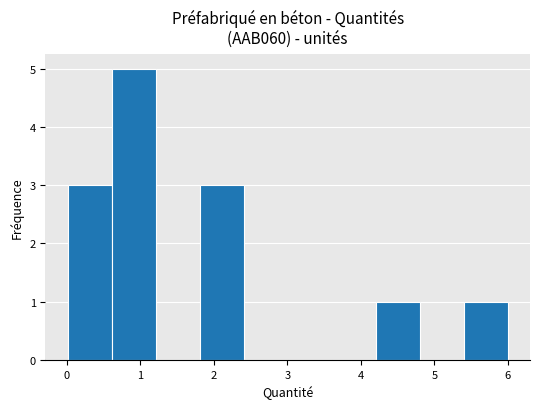

Reading left to right, list every bar in this chart as the range it spans on the x-axis followed by its height. Neither the bar edges nor the heights are printed on the chart, so give them approximately, as read against the axes.

0.0 to 0.6: 3
0.6 to 1.2: 5
1.2 to 1.8: 0
1.8 to 2.4: 3
2.4 to 3.0: 0
3.0 to 3.6: 0
3.6 to 4.2: 0
4.2 to 4.8: 1
4.8 to 5.4: 0
5.4 to 6.0: 1